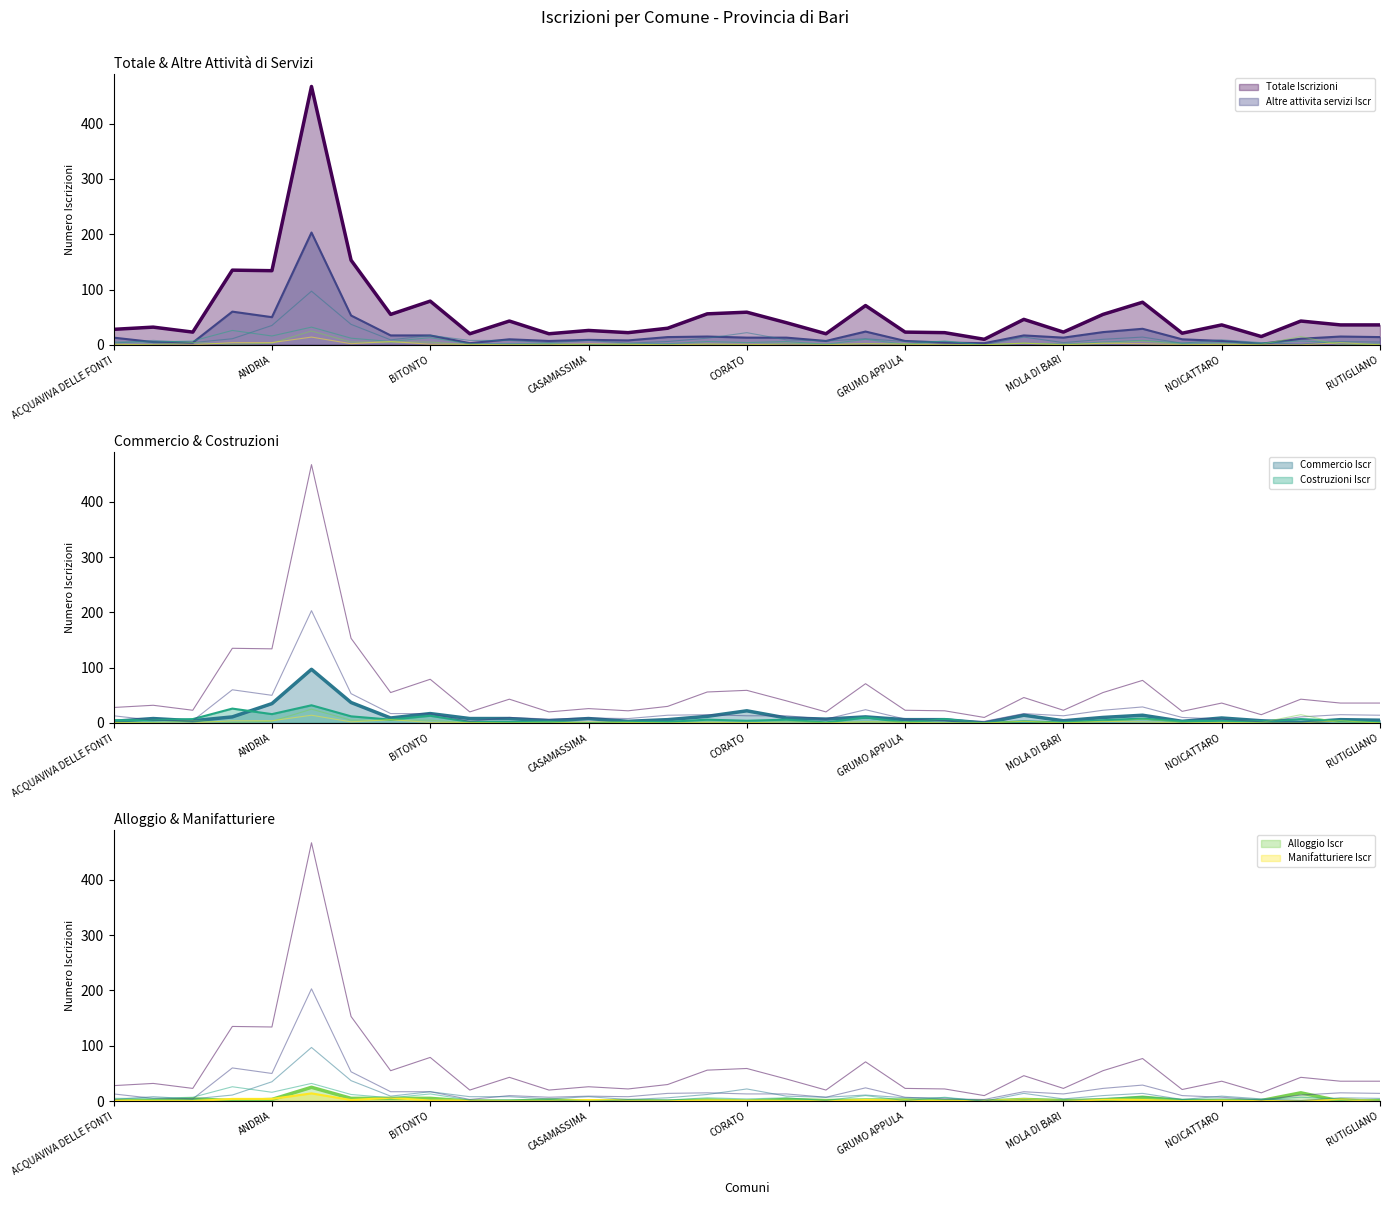

Is it true that Altre attivita servizi Iscr equals 3 at CONVERSANO?

False